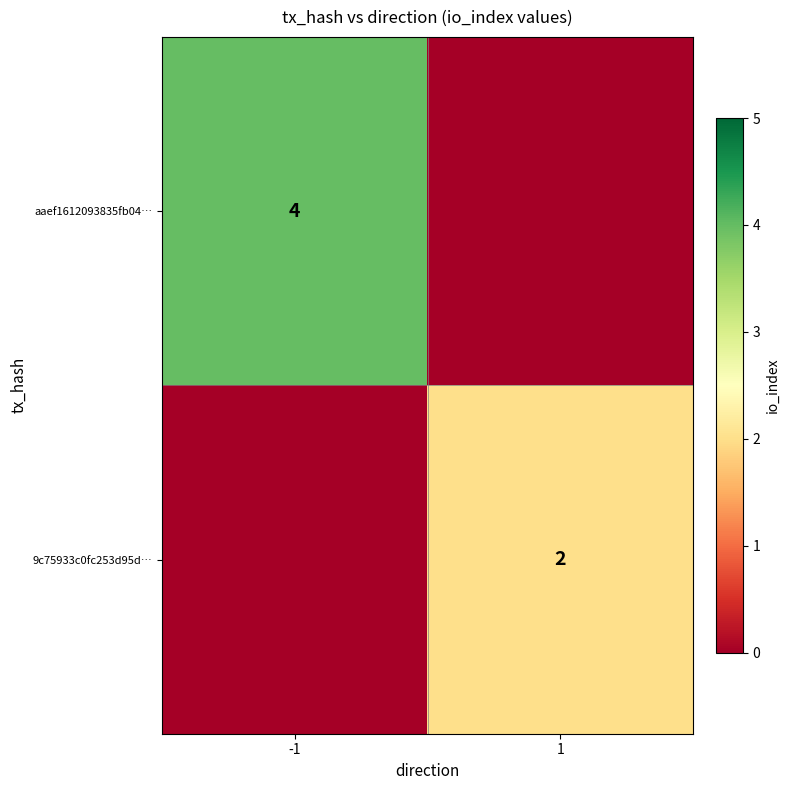

The 9c75933c0fc253d95d… series shows 2 at 1. True or false?

True